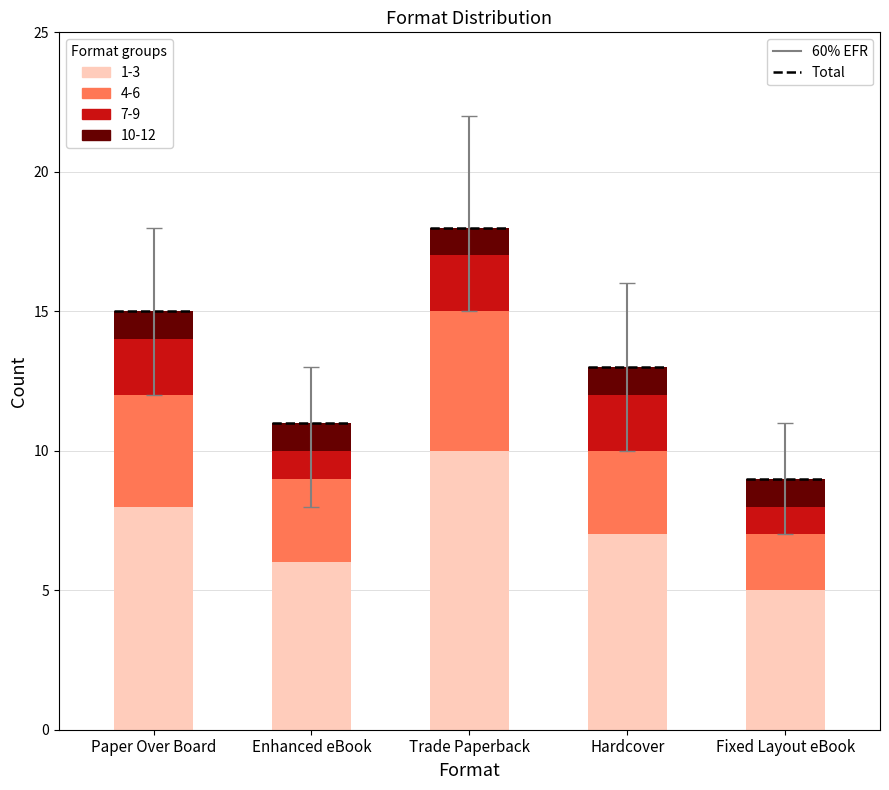

The 1-3 series shows 9 at Enhanced eBook. True or false?

False